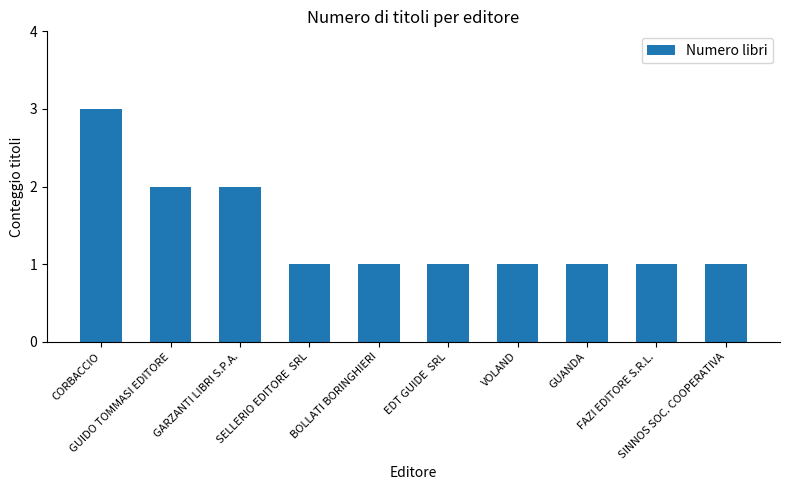

What is the value of the 3rd bar from the left?

2